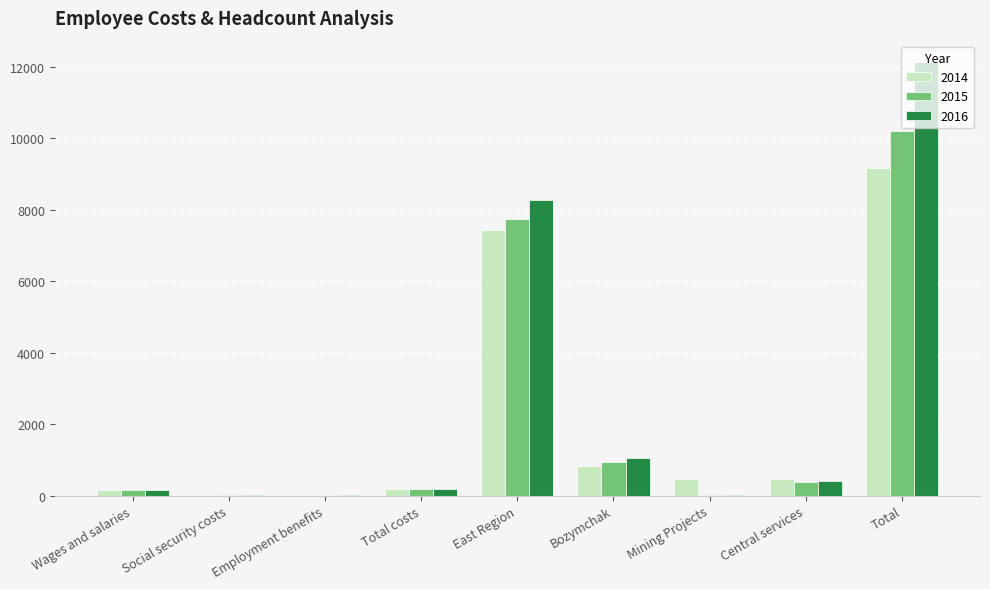

True or false: 2014 has a value of 176 at Total costs.

True